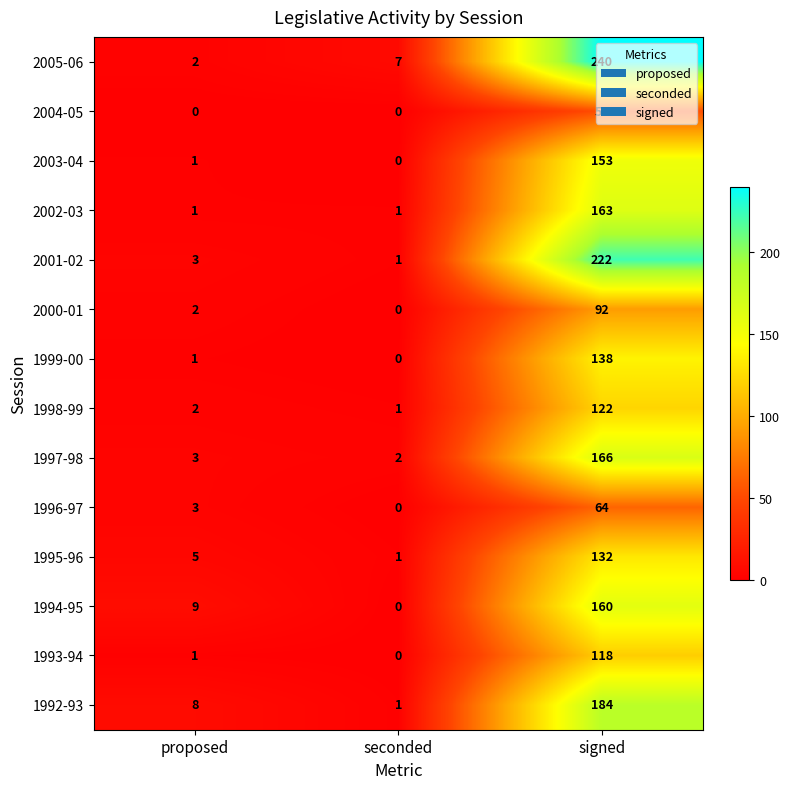

List the series in order of their peak value, lowest first.

2004-05, 1996-97, 2000-01, 1993-94, 1998-99, 1995-96, 1999-00, 2003-04, 1994-95, 2002-03, 1997-98, 1992-93, 2001-02, 2005-06